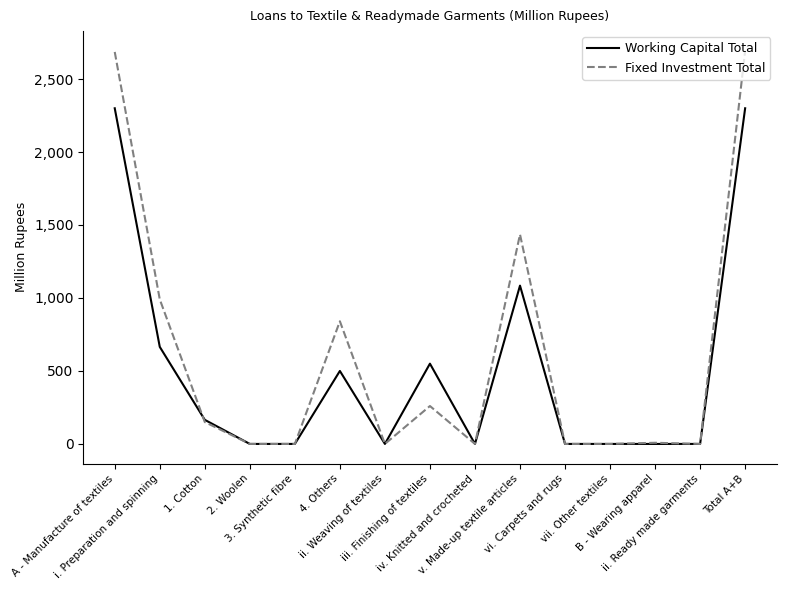

How many distinct data groups are displayed?

2